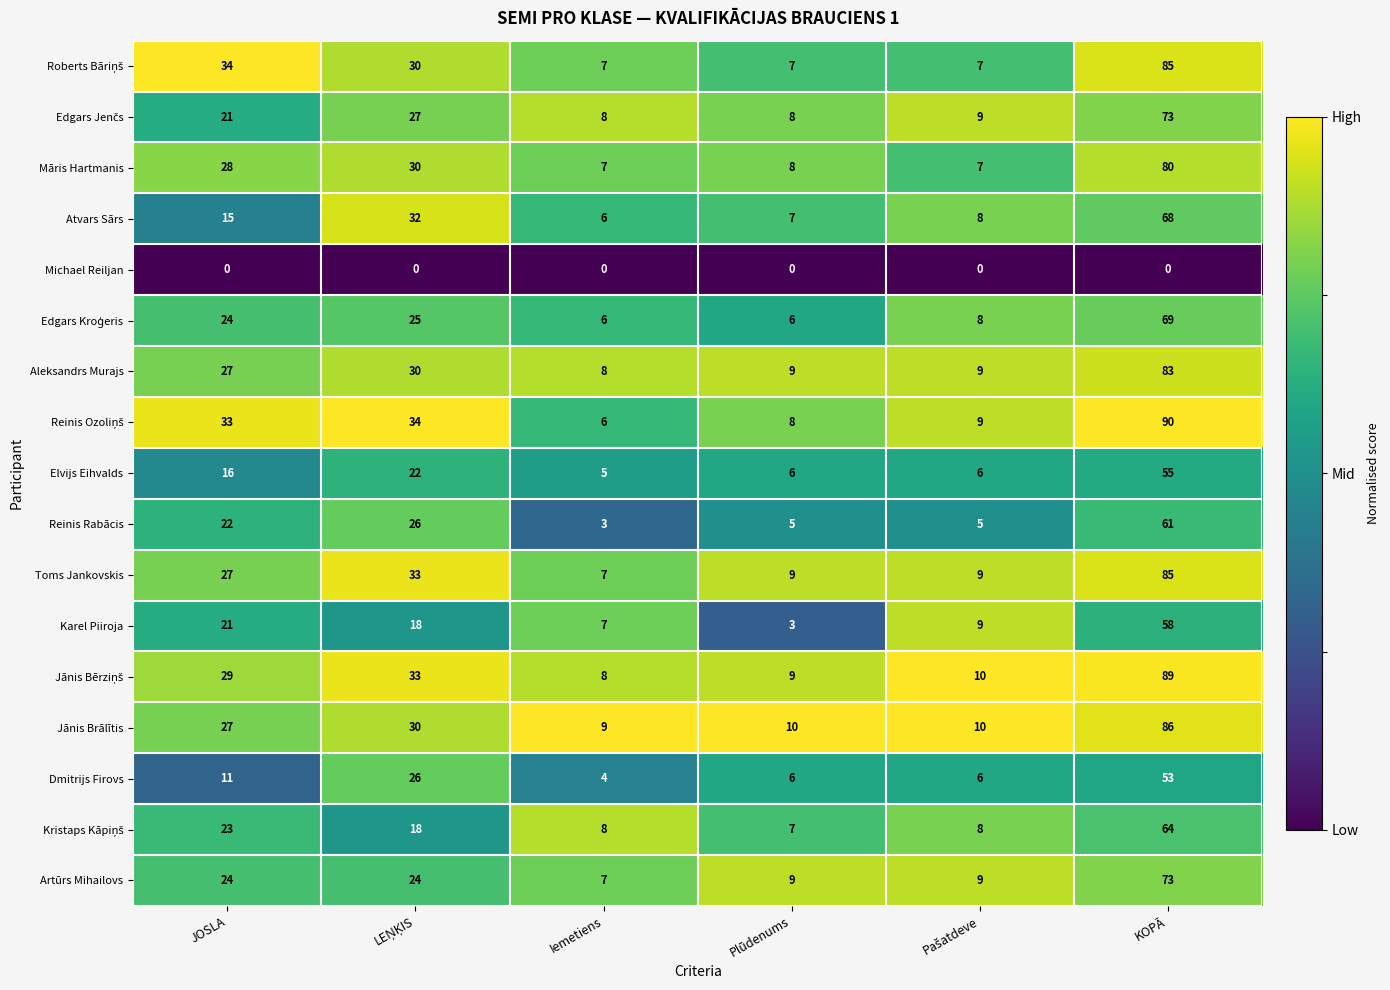

At which label does Atvars Sārs reach its peak?

KOPĀ